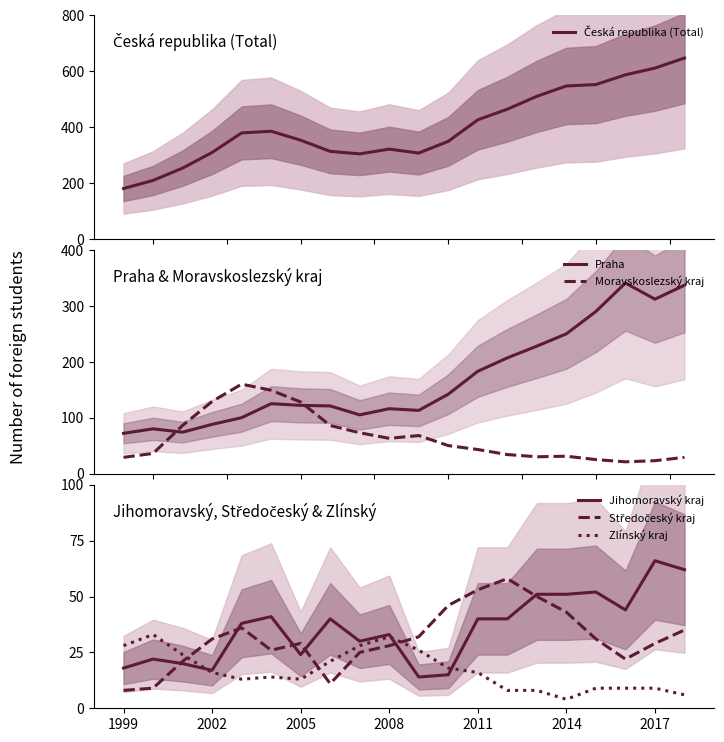

How many categories are shown in the chart?

20